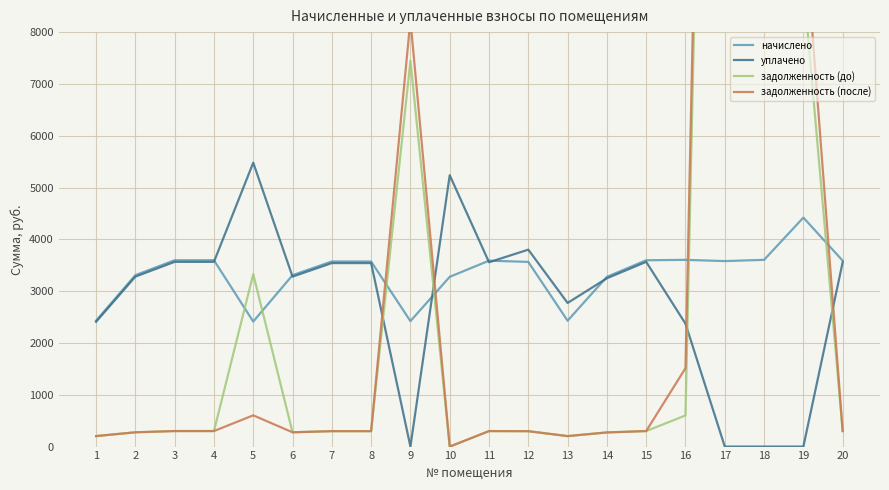

What is the highest value of the задолженность (до) series?

35117.4